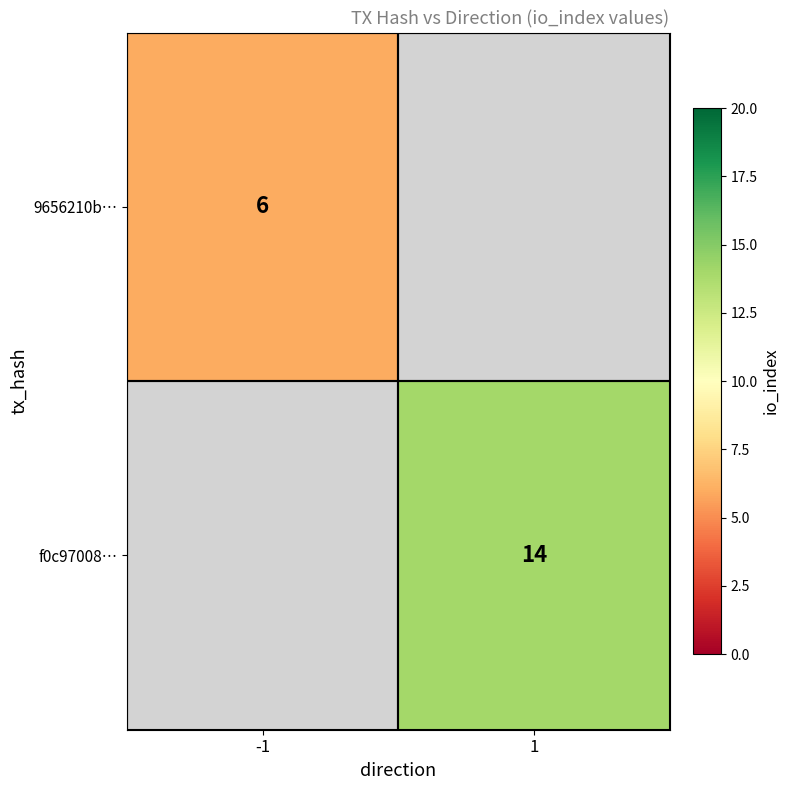

The value of 9656210b… at -1 is 3. True or false?

False